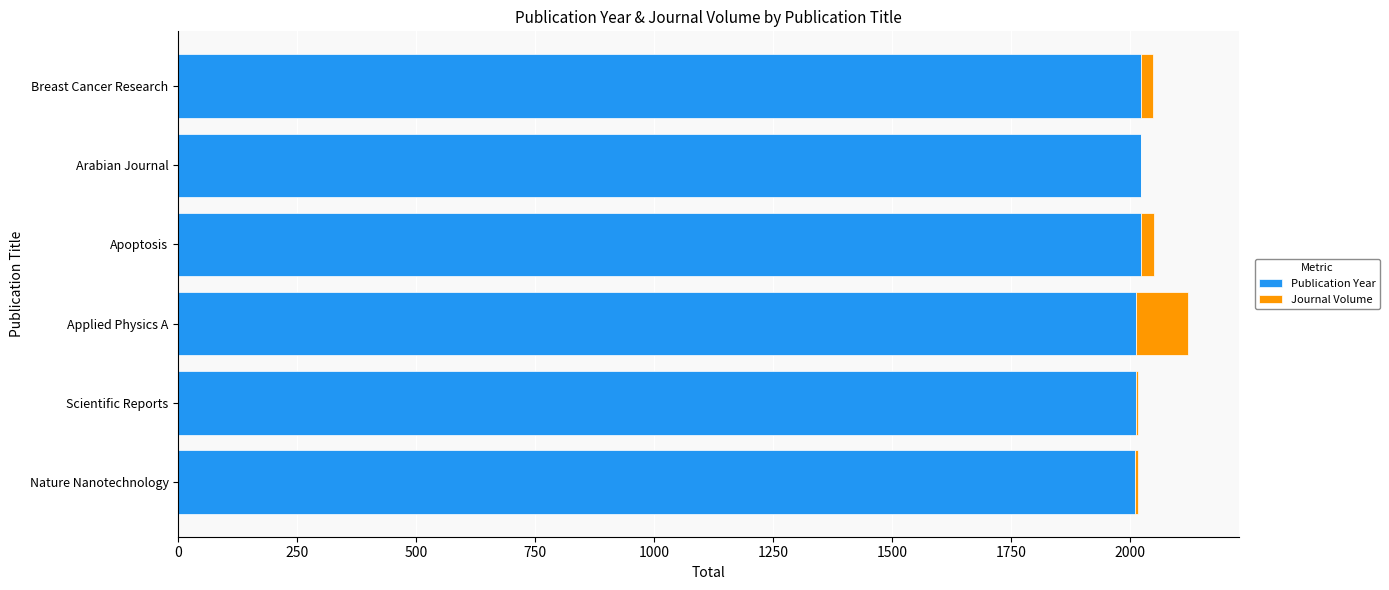

What is the sum of all Publication Year values?

12108